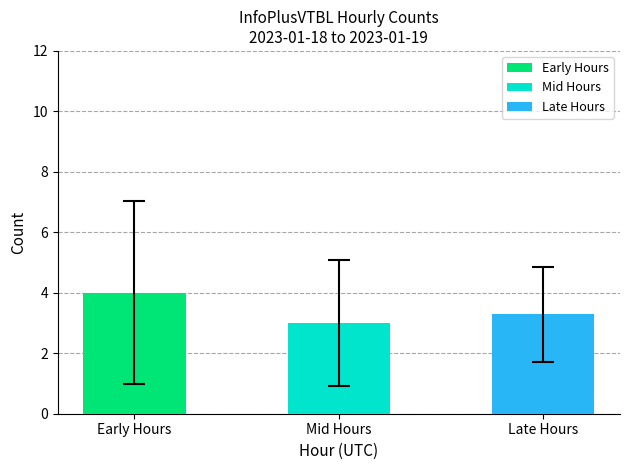

What is the label of the 2nd bar from the left?

Mid Hours